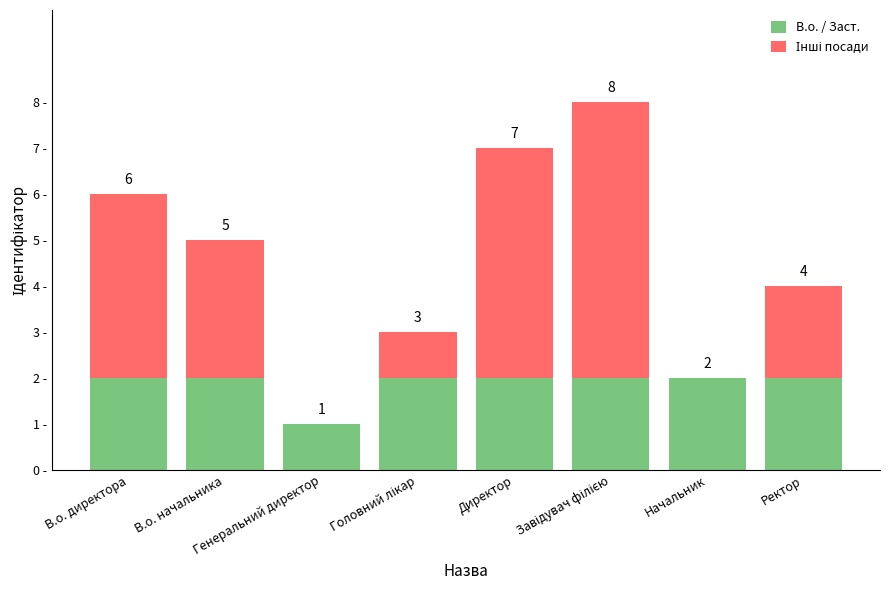

List the labels in order of В.о. / Заст. value, smallest first.

Генеральний директор, В.о. директора, В.о. начальника, Головний лікар, Директор, Завідувач філією, Начальник, Ректор